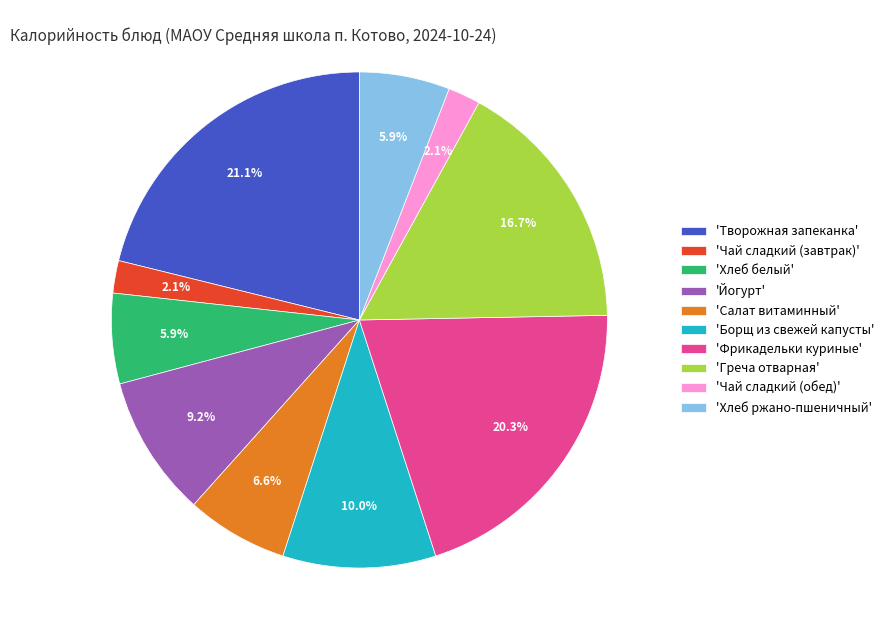

What is the largest slice in the pie chart?

'Творожная запеканка'